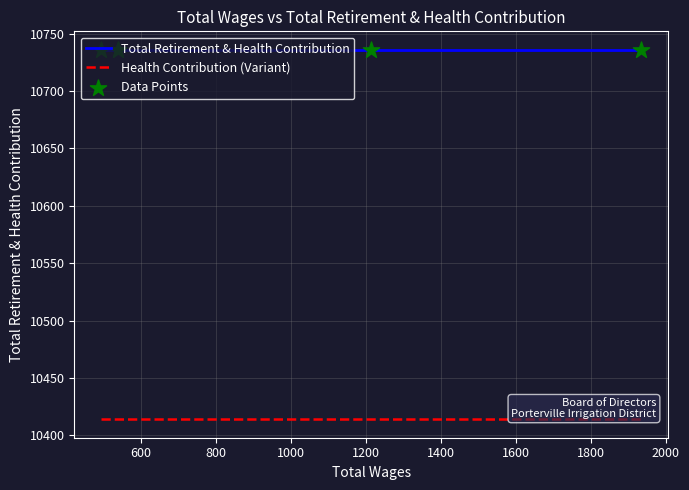

Which series reaches the maximum Y coordinate?

Total Retirement & Health Contribution